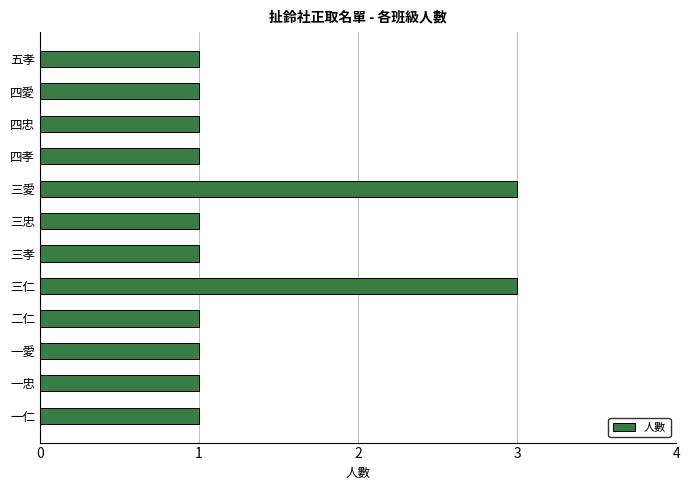

True or false: the data shows 0 at 四忠.

False